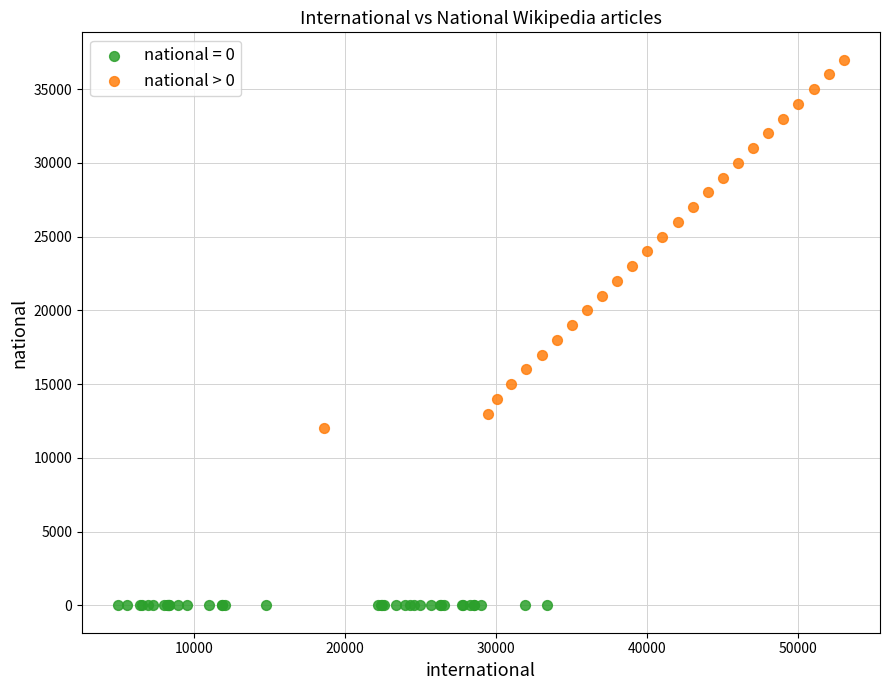

Which series reaches the minimum Y coordinate?

national = 0